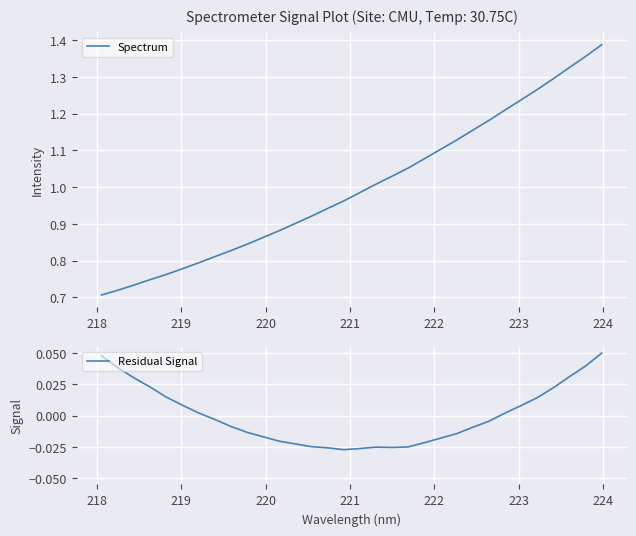

How many values in Residual Signal are below zero?

18